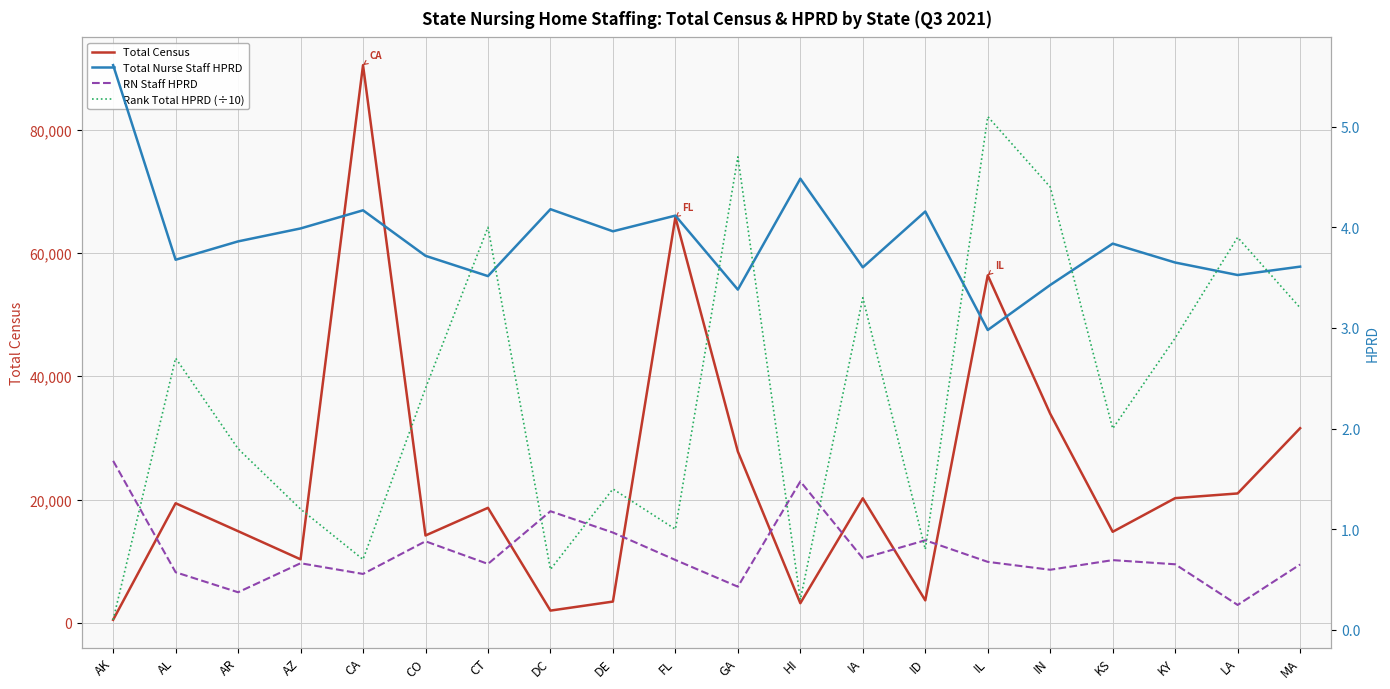

At how many categories does at least one series exceed 86915?

1